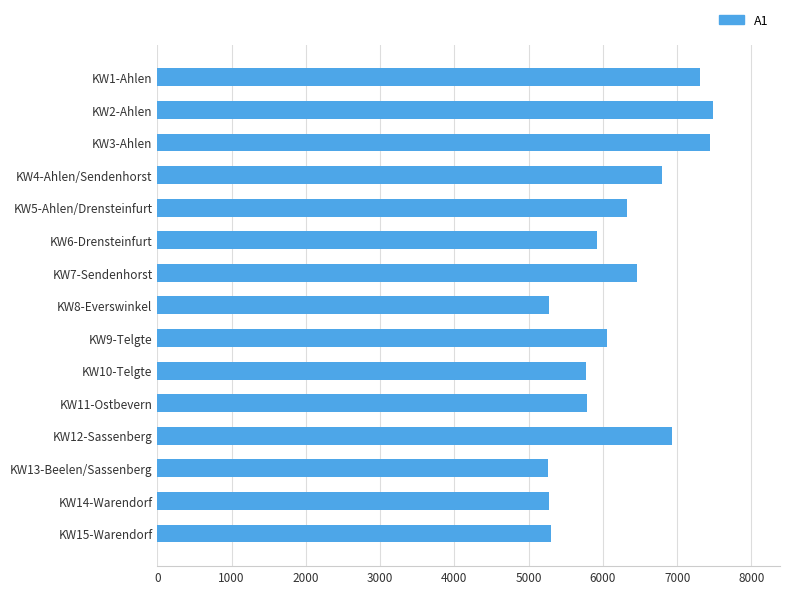

Is it true that the value at KW9-Telgte is 6059?

True